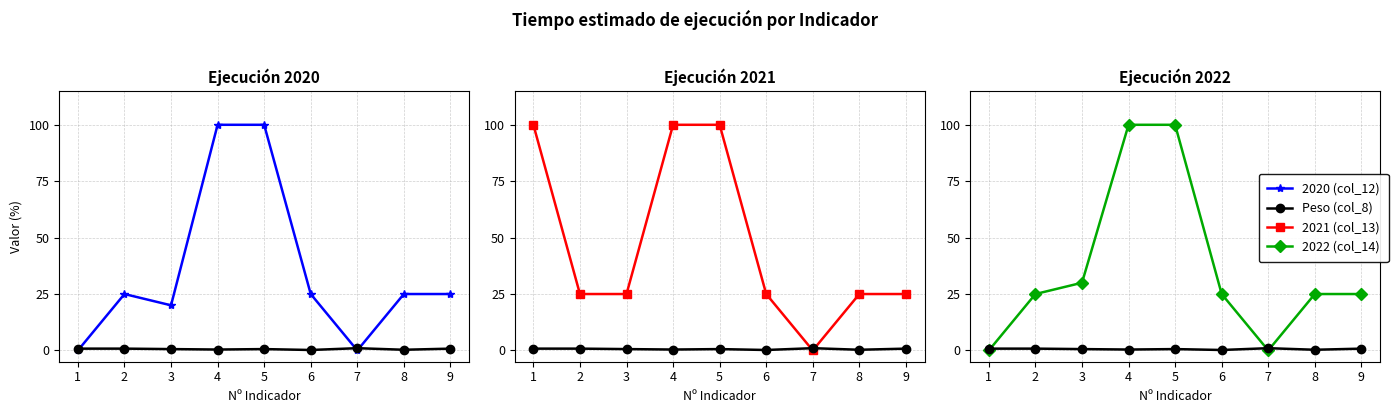

At how many categories does at least one series exceed 6?

8